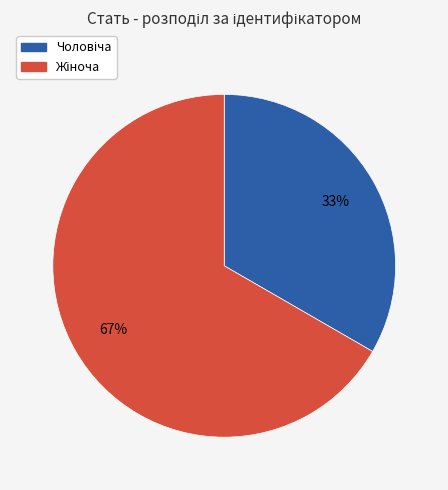

Is there any slice that represents more than half of the pie?

Yes